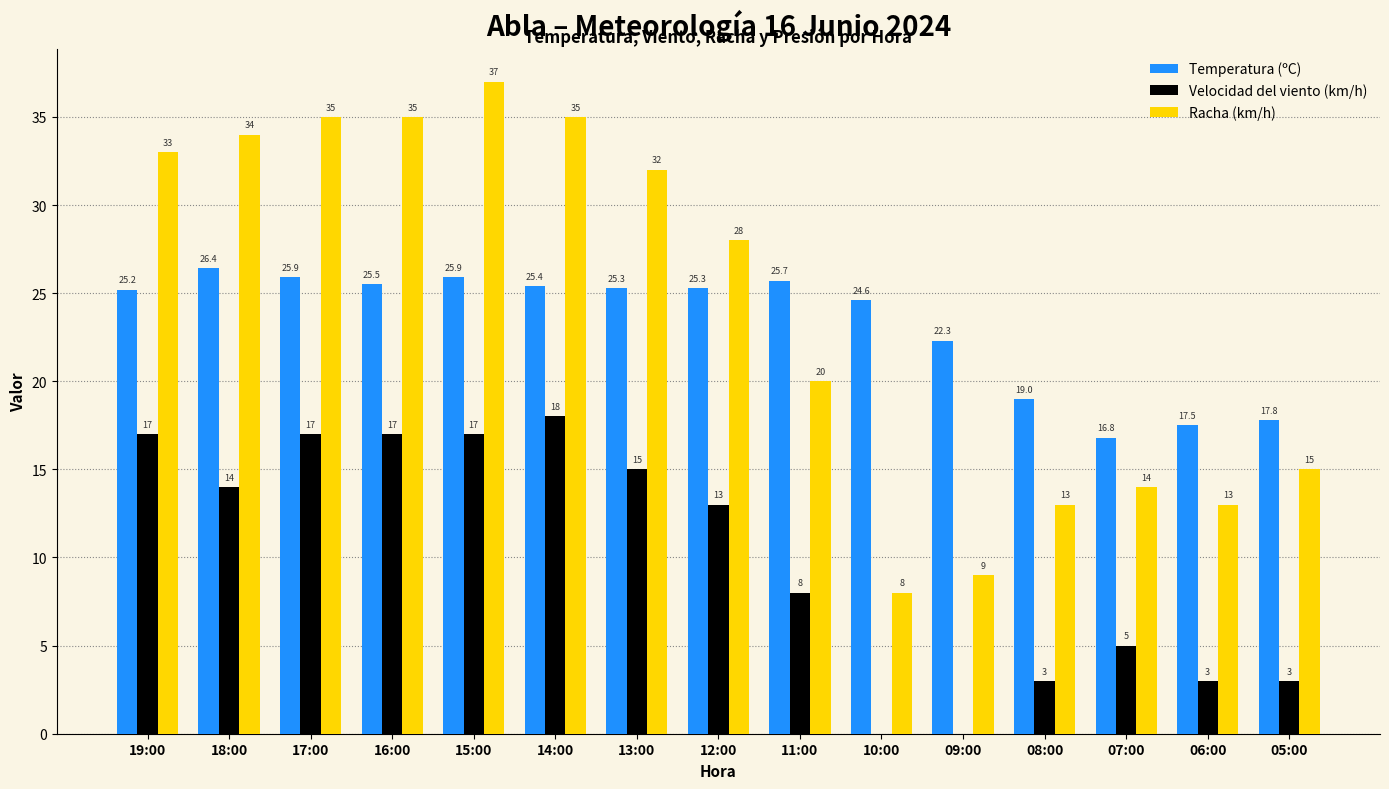

How many groups of bars are there?

15